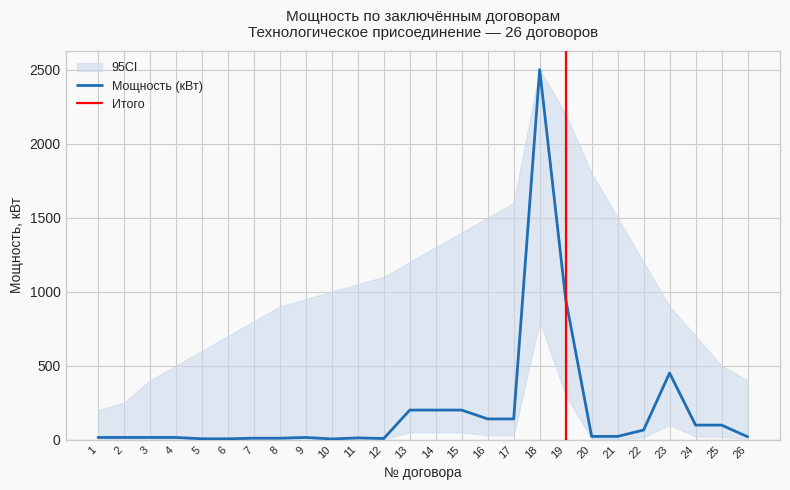

Reading right to left, list all the values displayed in this chart.

Мощность (кВт): 26=20.0	25=98.4	24=98.4	23=450.0	22=65.0	21=22.0	20=22.0	19=950.0	18=2500.0	17=140.0	16=140.0	15=200.0	14=200.0	13=200.0	12=8.0	11=12.0	10=5.0	9=15.0	8=10.0	7=10.0	6=6.0	5=6.0	4=15.0	3=15.0	2=15.0	1=15.0
upper: 26=400.0	25=500.0	24=700.0	23=900.0	22=1200.0	21=1500.0	20=1800.0	19=2200.0	18=2500.0	17=1600.0	16=1500.0	15=1400.0	14=1300.0	13=1200.0	12=1100.0	11=1050.0	10=1000.0	9=950.0	8=900.0	7=800.0	6=700.0	5=600.0	4=500.0	3=400.0	2=250.0	1=200.0
lower: 26=5.0	25=20.0	24=20.0	23=100.0	22=15.0	21=5.0	20=5.0	19=300.0	18=800.0	17=30.0	16=30.0	15=50.0	14=50.0	13=50.0	12=2.0	11=4.0	10=1.0	9=5.0	8=3.0	7=3.0	6=2.0	5=2.0	4=5.0	3=5.0	2=5.0	1=5.0